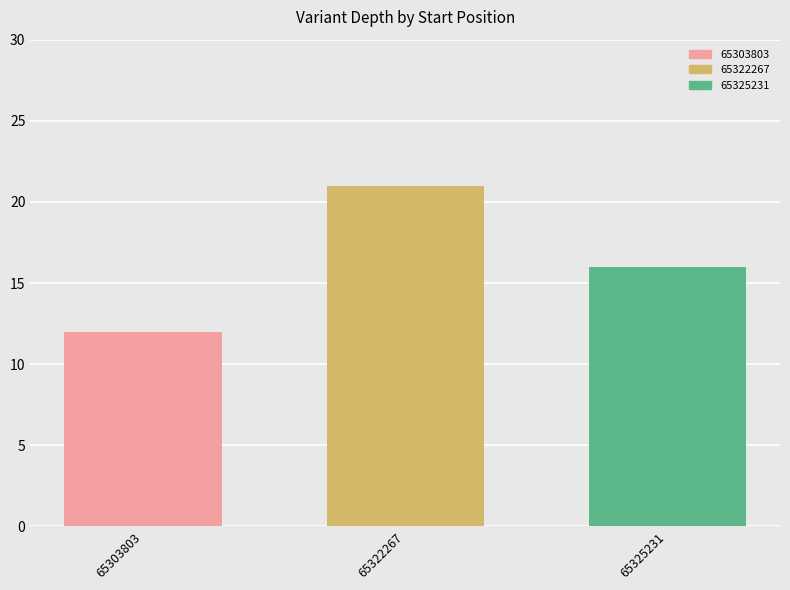

What is the sum of all values?

49